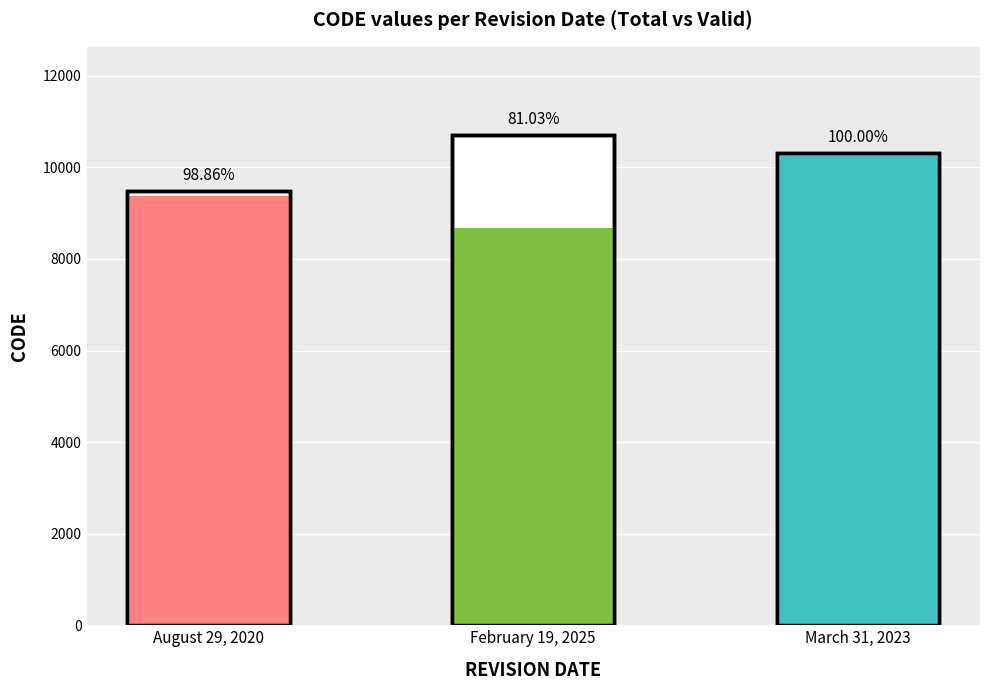

What is the approximate value at February 19, 2025, to the nearest 100?

8700